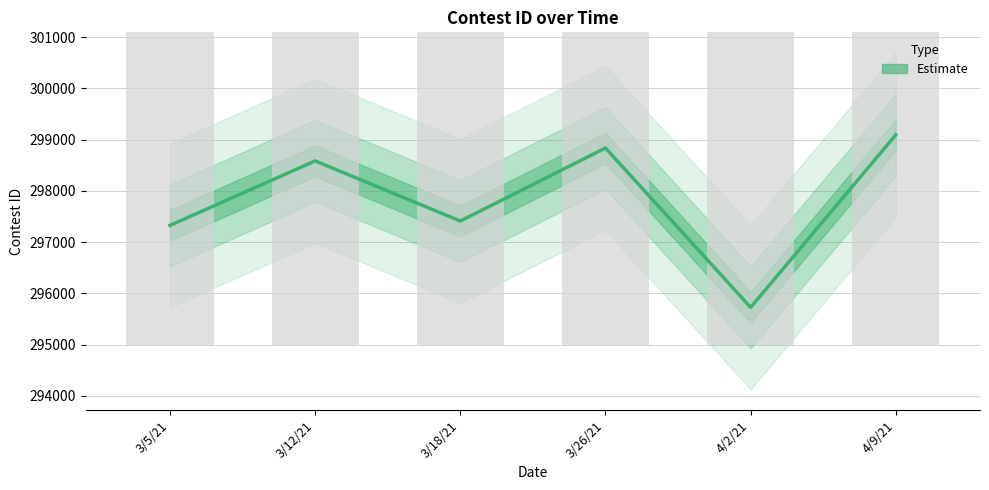

What is the difference between the maximum and minimum values?

3367